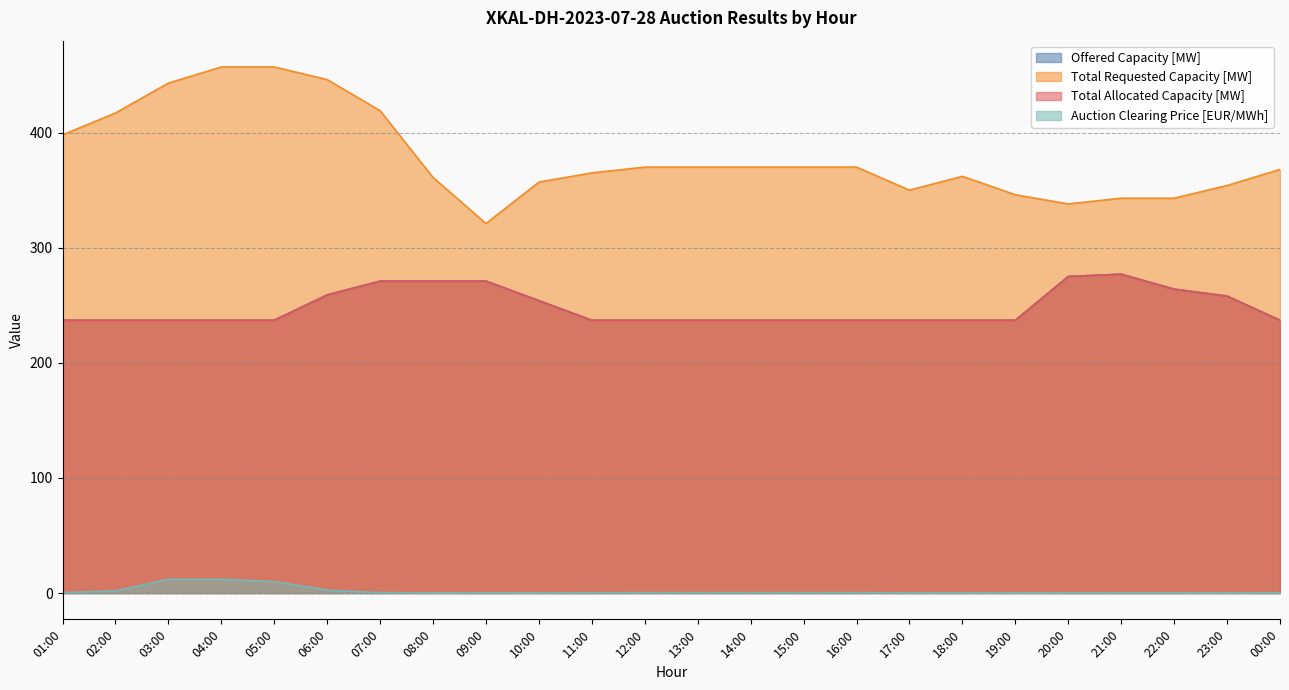

Reading left to right, transcribe all the data shown in this chart.

Offered Capacity [MW]: 237.0	237.0	237.0	237.0	237.0	259.0	271.0	271.0	271.0	254.0	237.0	237.0	237.0	237.0	237.0	237.0	237.0	237.0	237.0	275.0	277.0	264.0	258.0	237.0
Total Requested Capacity [MW]: 398.0	417.0	443.0	457.0	457.0	446.0	419.0	361.0	321.0	357.0	365.0	370.0	370.0	370.0	370.0	370.0	350.0	362.0	346.0	338.0	343.0	343.0	354.0	368.0
Total Allocated Capacity [MW]: 237.0	237.0	237.0	237.0	237.0	259.0	271.0	271.0	271.0	254.0	237.0	237.0	237.0	237.0	237.0	237.0	237.0	237.0	237.0	275.0	277.0	264.0	258.0	237.0
Auction Clearing Price [EUR/MWh]: 0.4	1.9	12.0	12.0	10.0	2.5	0.4	0.1	0.0	0.1	0.2	0.3	0.3	0.3	0.3	0.3	0.2	0.2	0.1	0.1	0.1	0.1	0.1	0.2